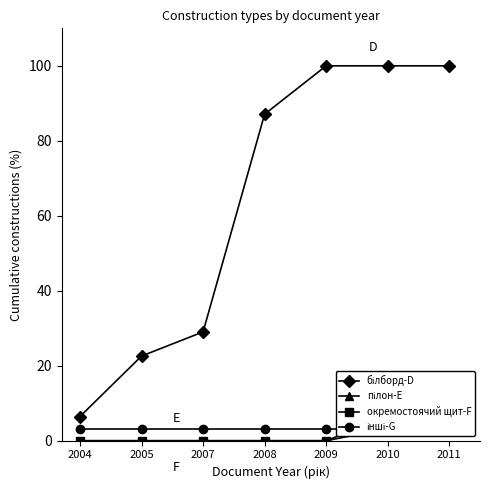

What is the average value of the білборд-D series?

63.6